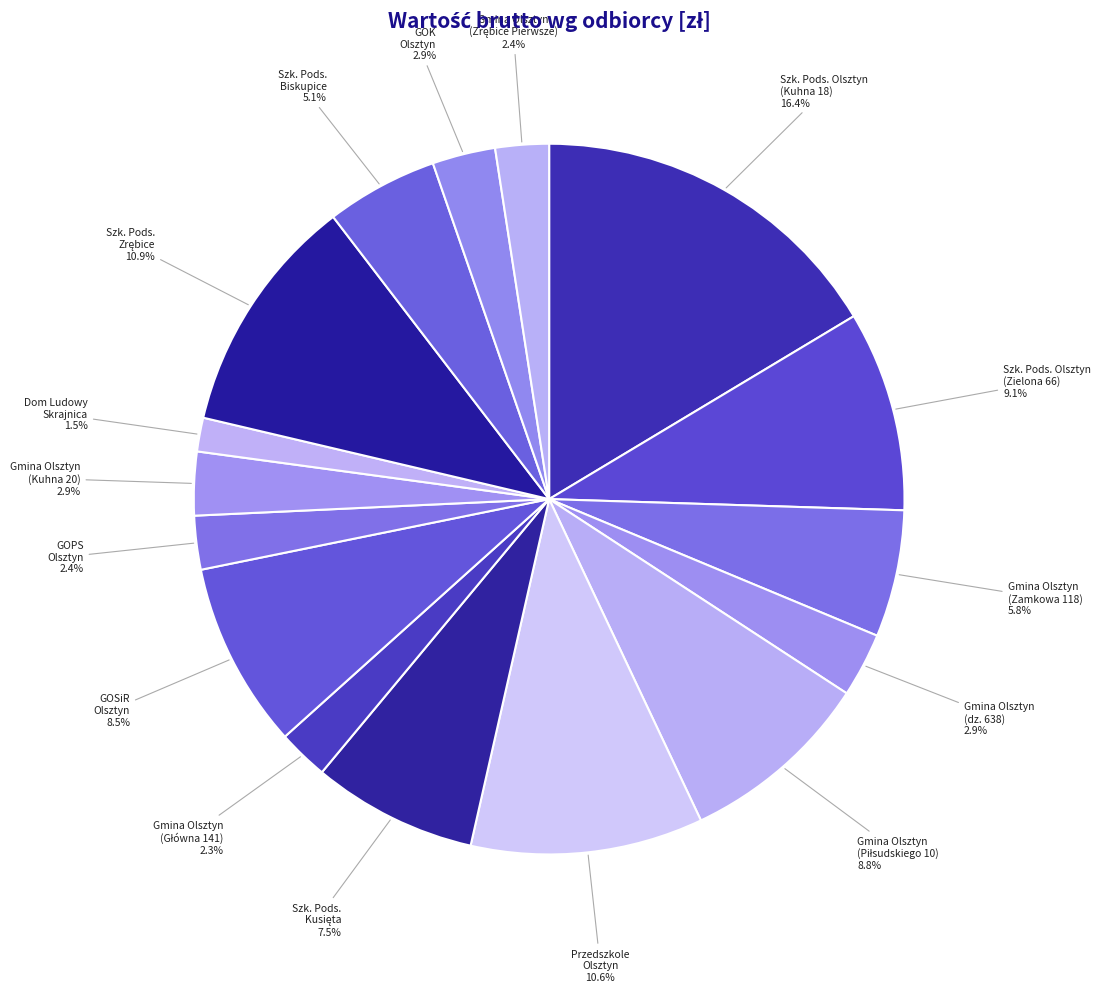

Does any single category account for the majority?

No